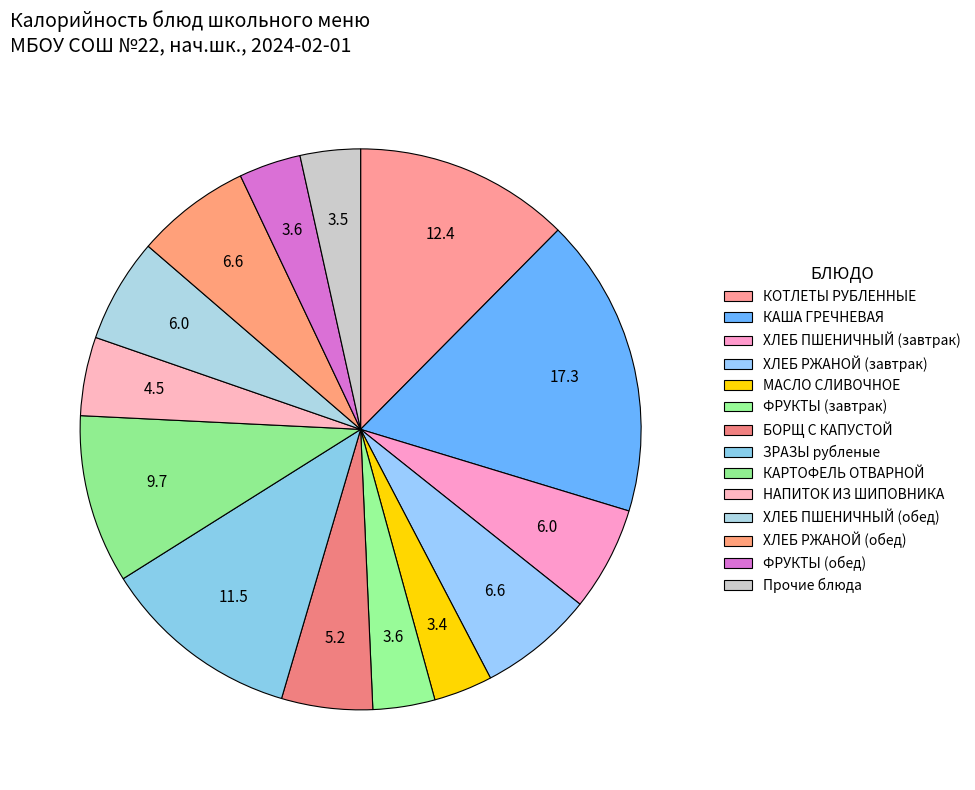

How many segments does this pie chart have?

14